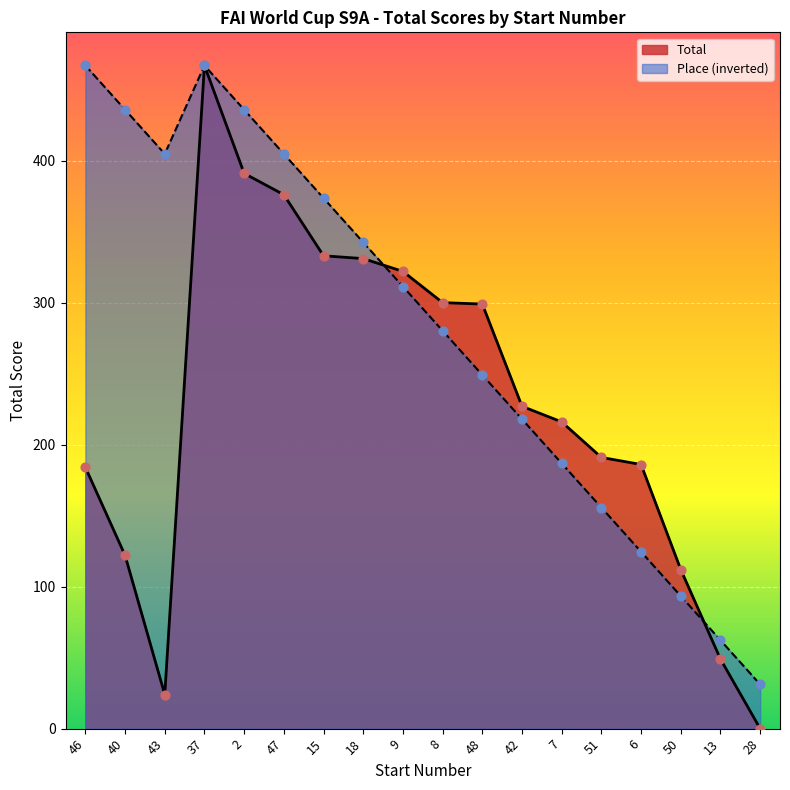

At which category is the sum across all series the highest?

37